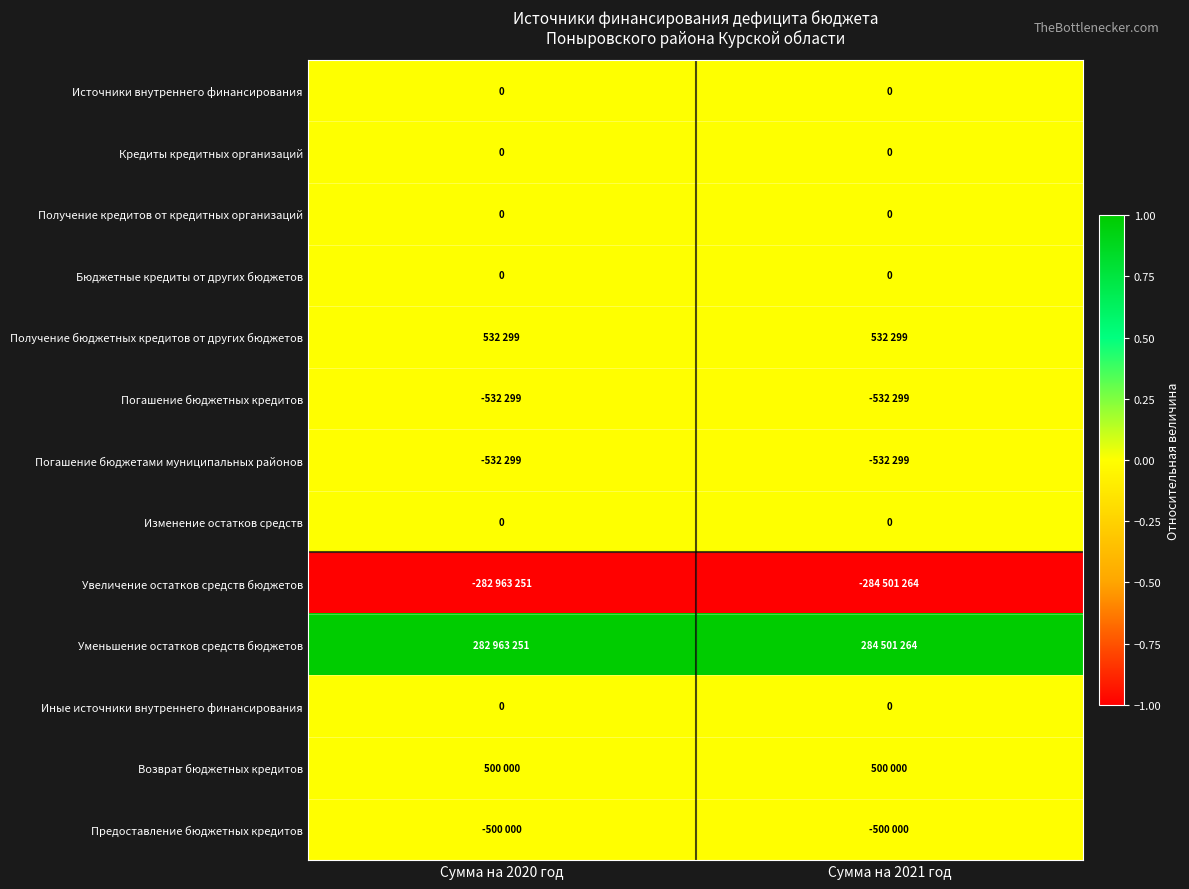

At which label does Бюджетные кредиты от других бюджетов reach its peak?

Сумма на 2020 год